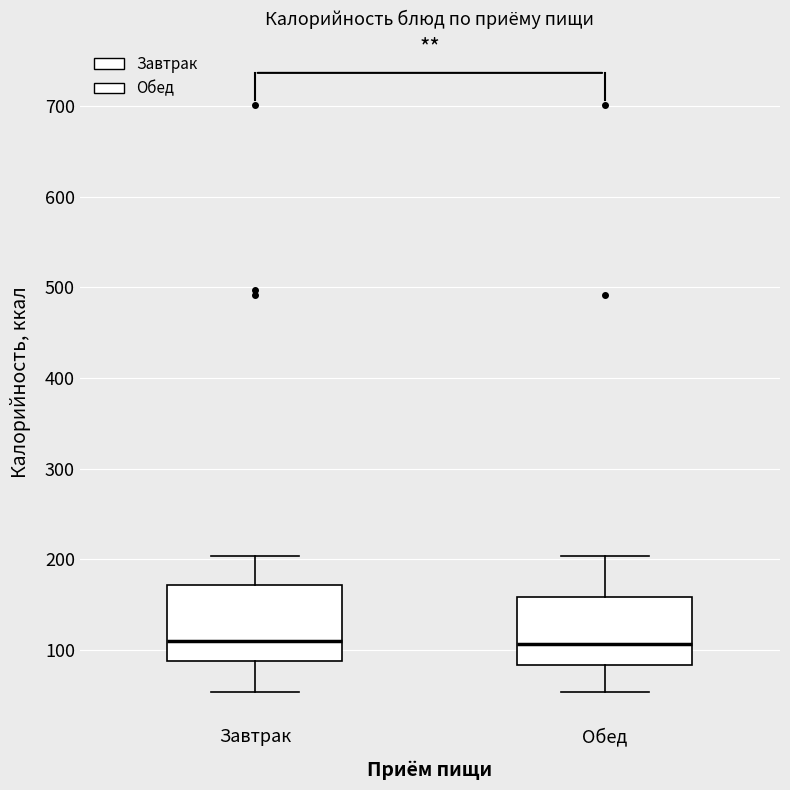

Reading left to right, read every box against the y-axis: the position of its median line, the range the box covers, and the ends of its whiskers. The values are not printed on the chart, so give them approximately, as read against the axis.

Завтрак: median 110, box 90 to 170, whiskers 50 to 200
Обед: median 110, box 80 to 160, whiskers 50 to 200